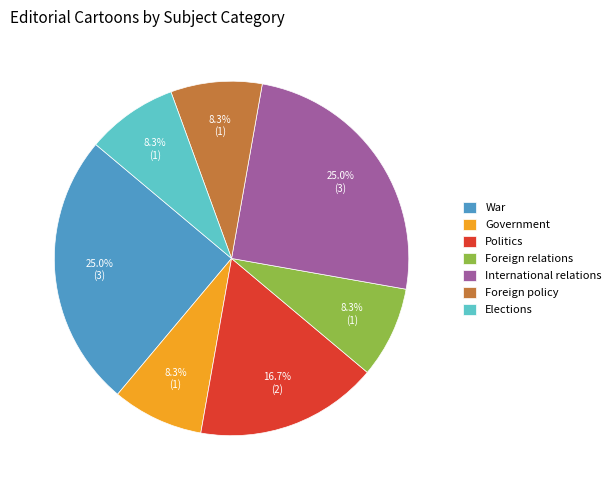

How much of the chart is everything except Government?

91.7%